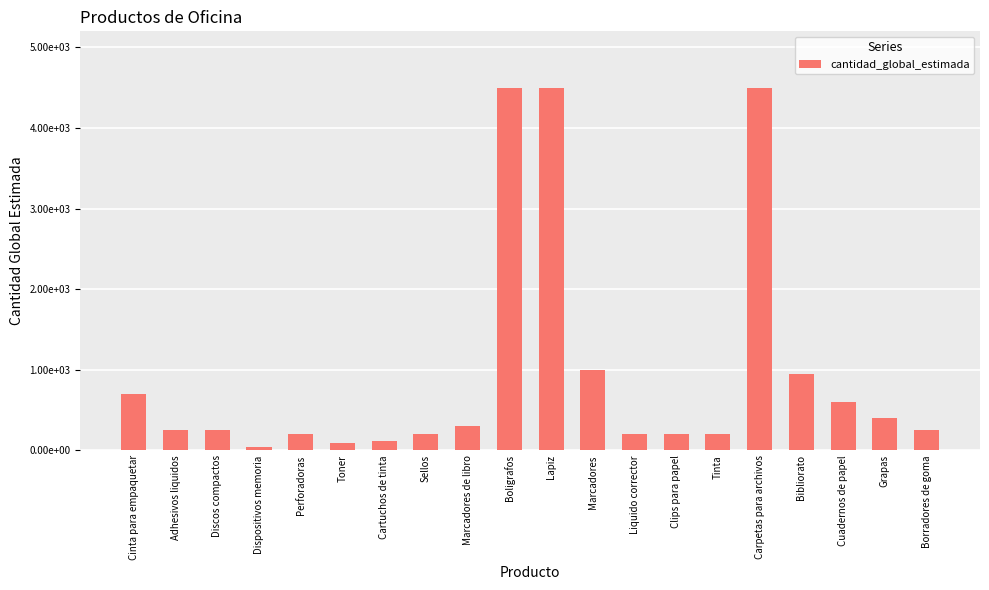

What is the label of the 15th bar from the right?

Toner